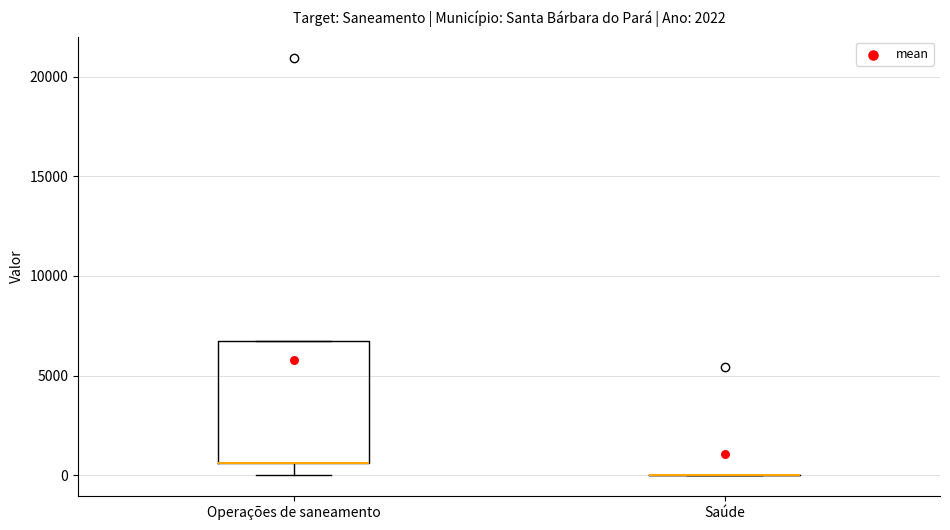

Reading left to right, transcribe this box plot: for each box, give where its median line is, the range the box spans, and where its two whiskers end, as read against the y-axis. The values are not printed on the chart, so give them approximately, as read against the axis.

Operações de saneamento: median 500 (drawn on the box's lower edge), box 500 to 6500, whiskers 0 to 6500
Saúde: box collapsed to a line at 0, whiskers 0 to 0